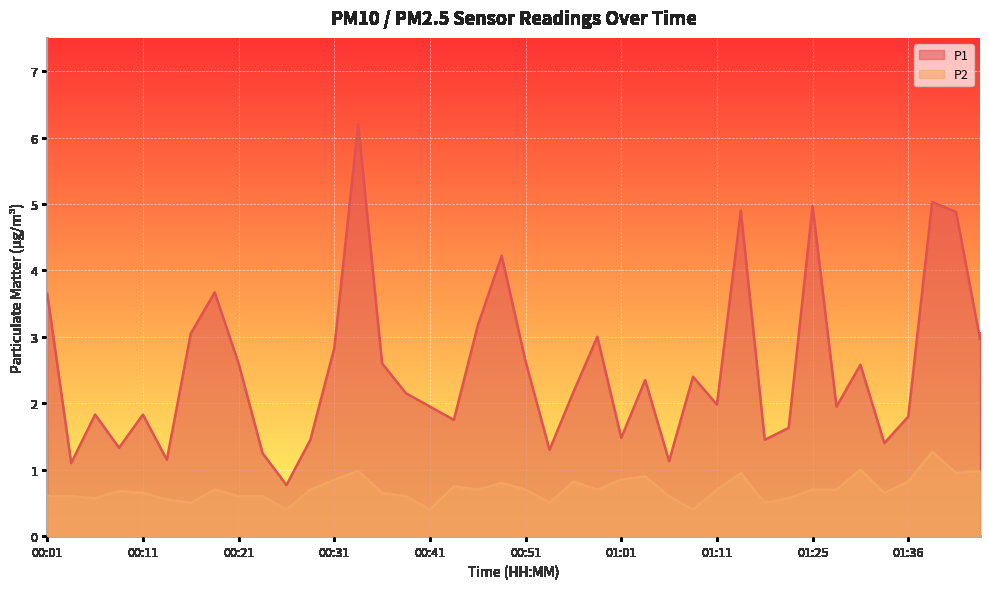

The value of P2 at 00:31 is 1.3. True or false?

False